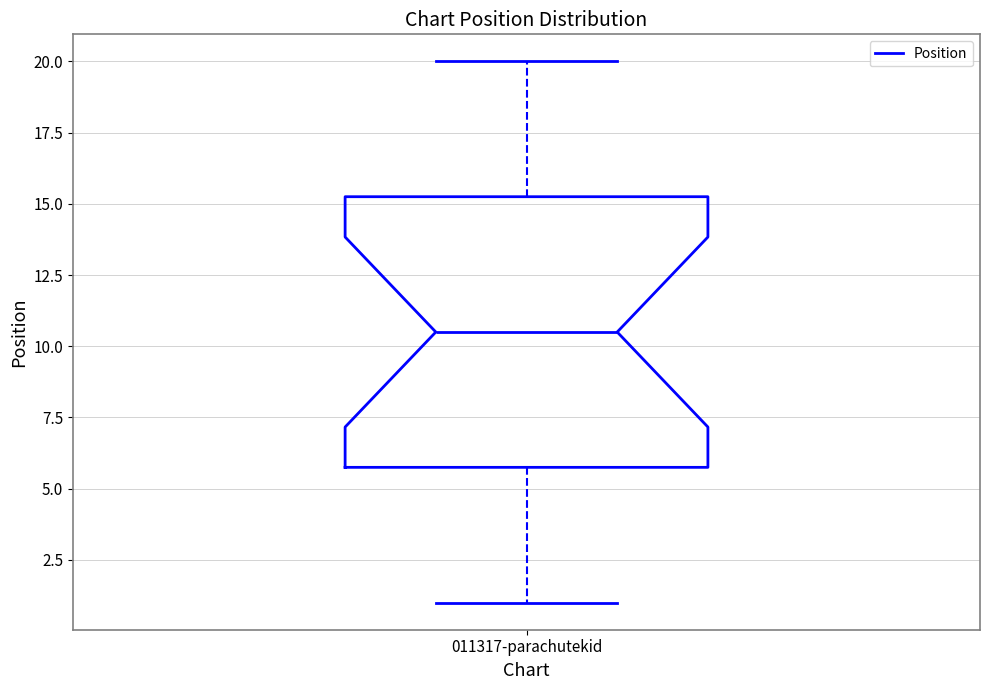

Read this box plot against the y-axis: the position of the median line, the range covered by the box, and the ends of both whiskers. The values are not printed on the chart, so give them approximately, as read against the axis.

median 10.5, box 6.0 to 15.5, whiskers 1.0 to 20.0